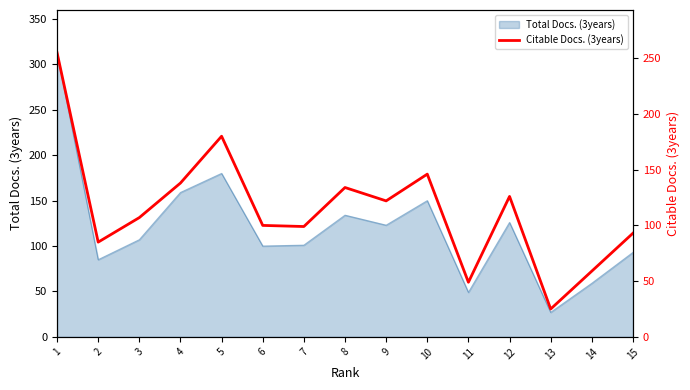

At which category does the chart reach its peak across all series?

1